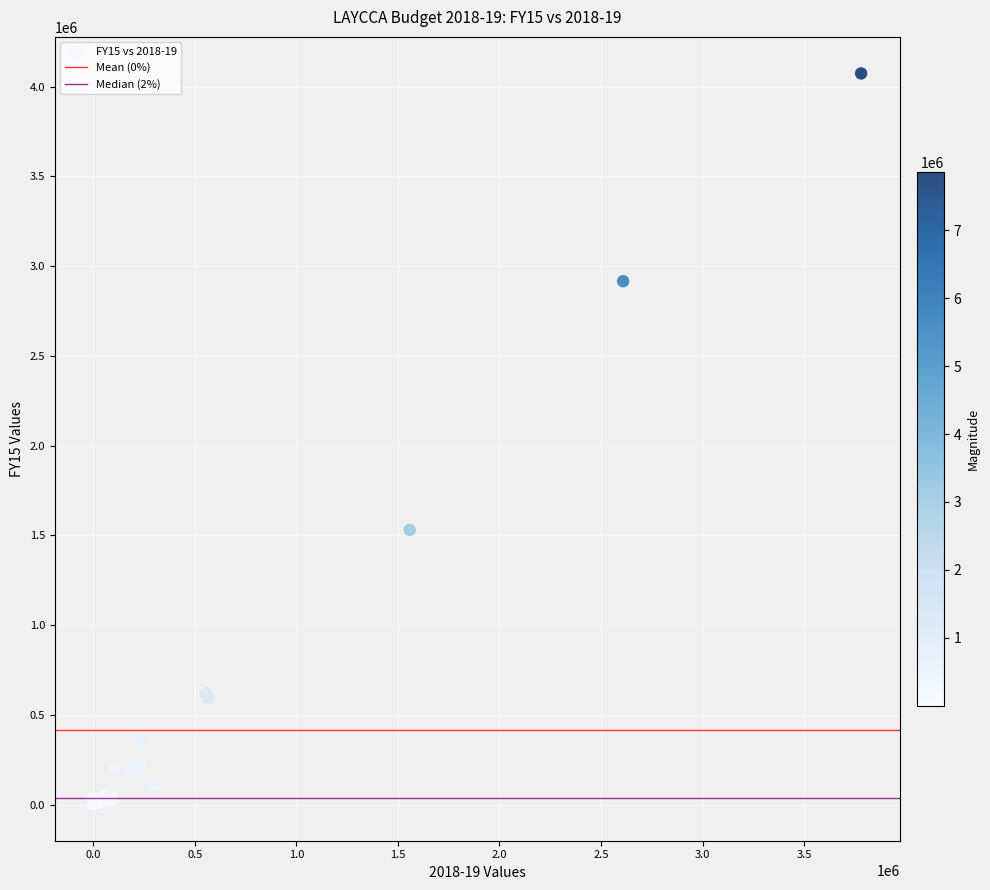

What Y value in the scatter plot is closest to 2037952?

1530573.0